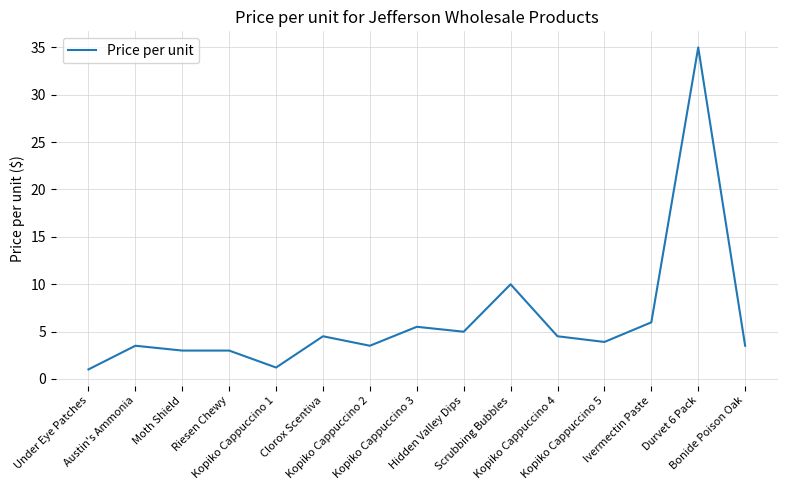

What position from the left is Scrubbing Bubbles?

10